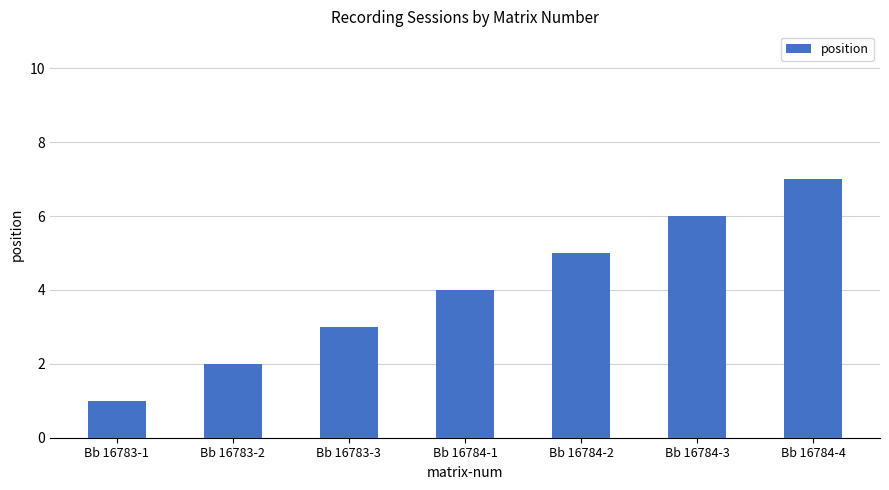

Which has a higher value, Bb 16784-2 or Bb 16784-4?

Bb 16784-4